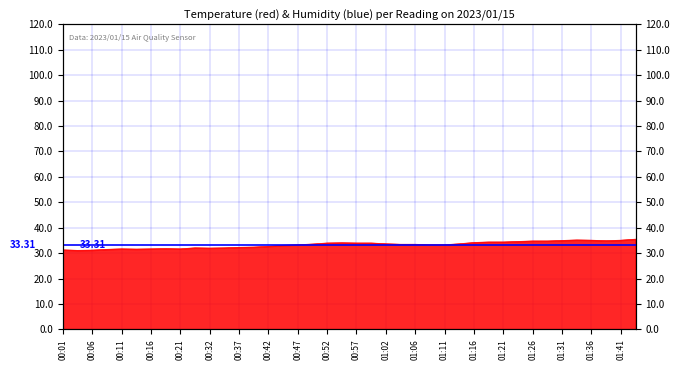

True or false: the data shows 17.2 at 00:54.

False